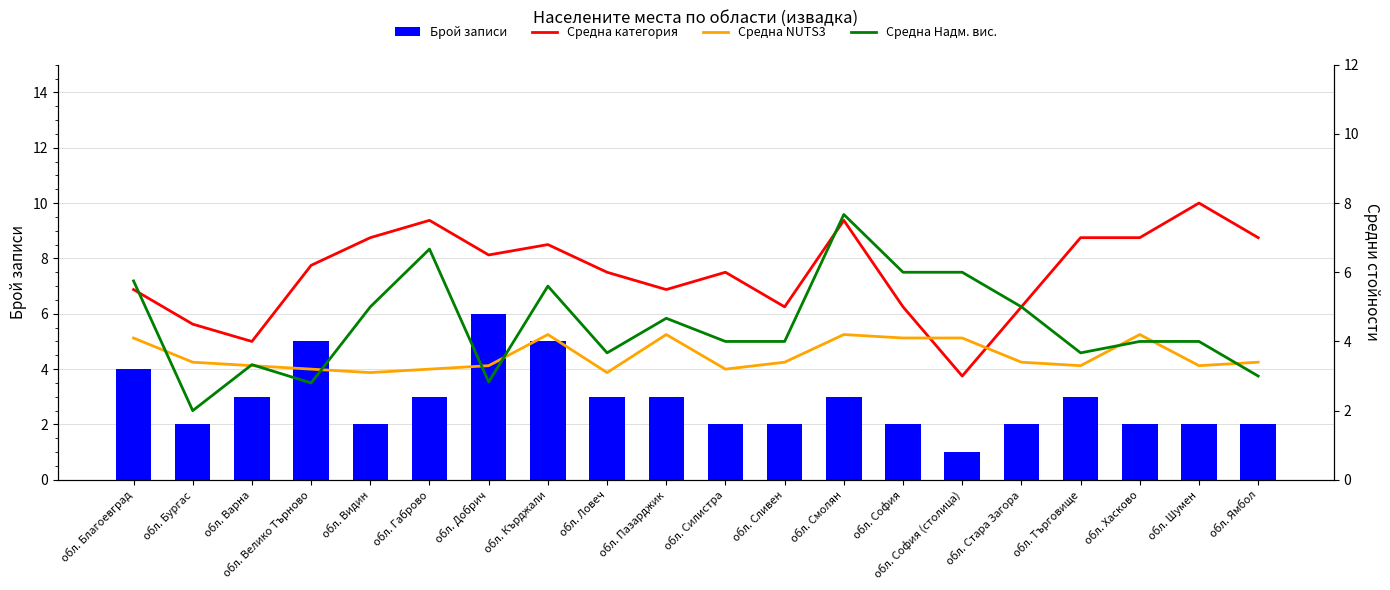

Count the Брой записи values in the range 2 to 3.

15